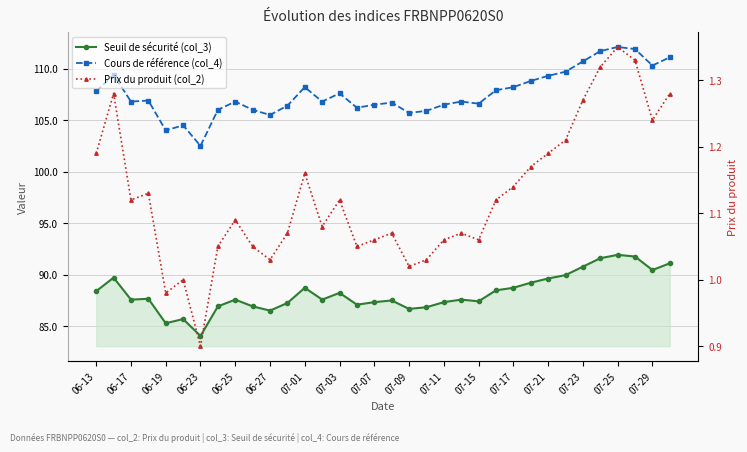

What is the label of the 24th point from the left?

23